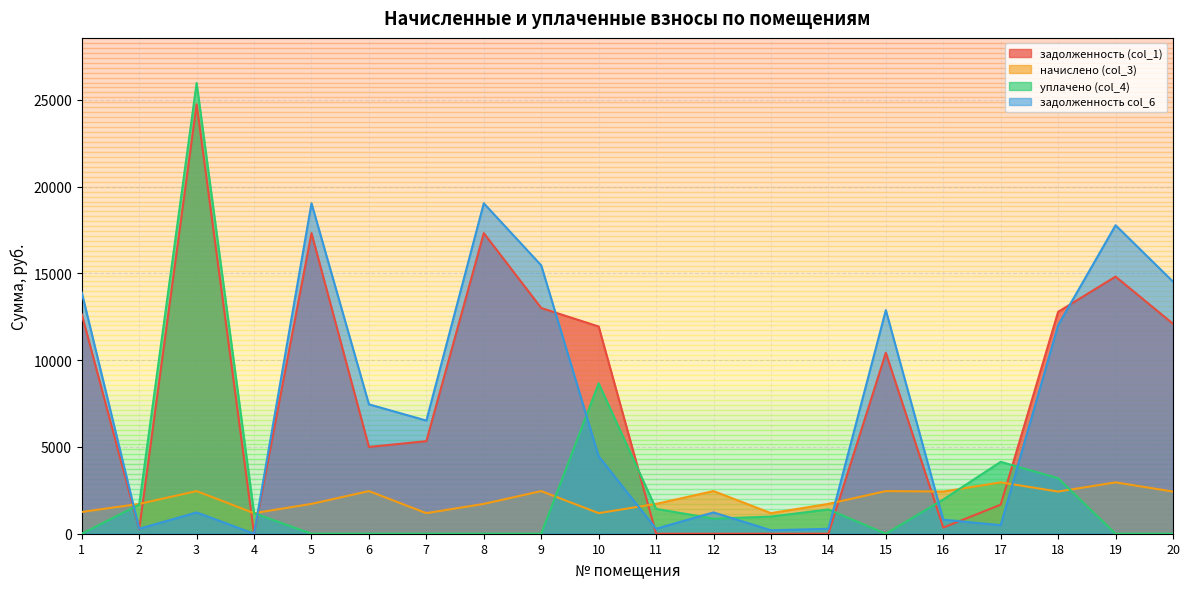

What is the difference between the highest and lowest values at 8?

19046.0